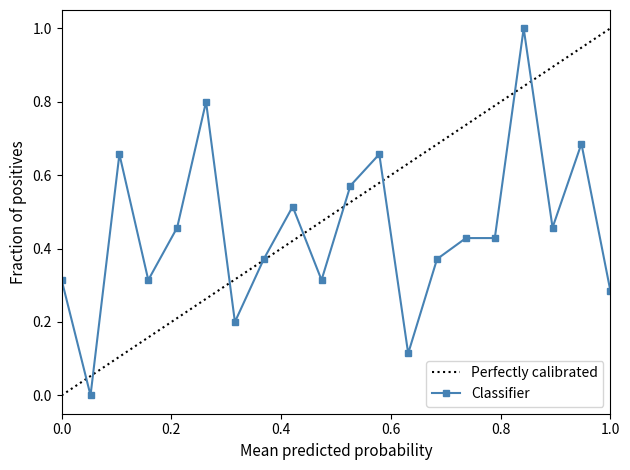

True or false: Classifier has more than 1 interior local peaks.

True